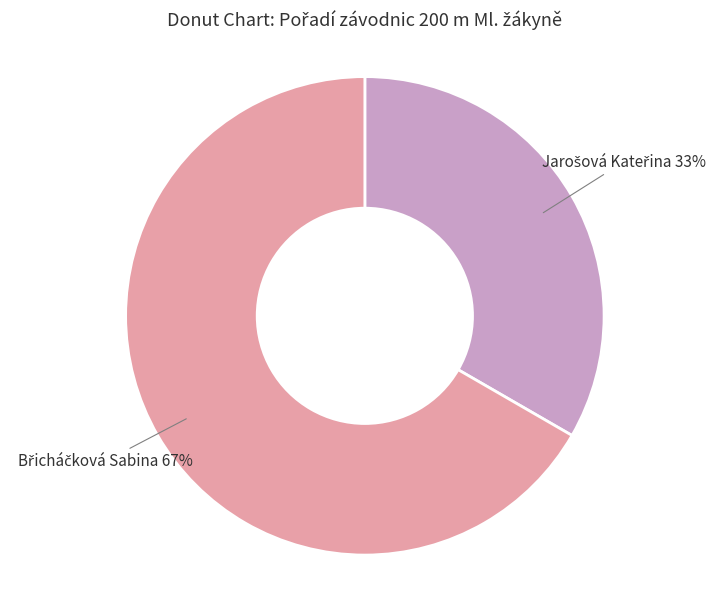

Does any single category account for the majority?

Yes